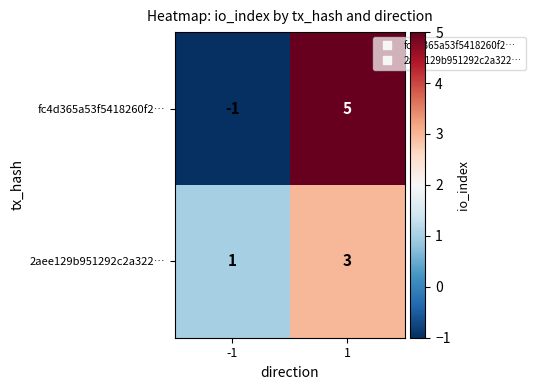

Which series changed the most between -1 and 1?

fc4d365a53f5418260f2…